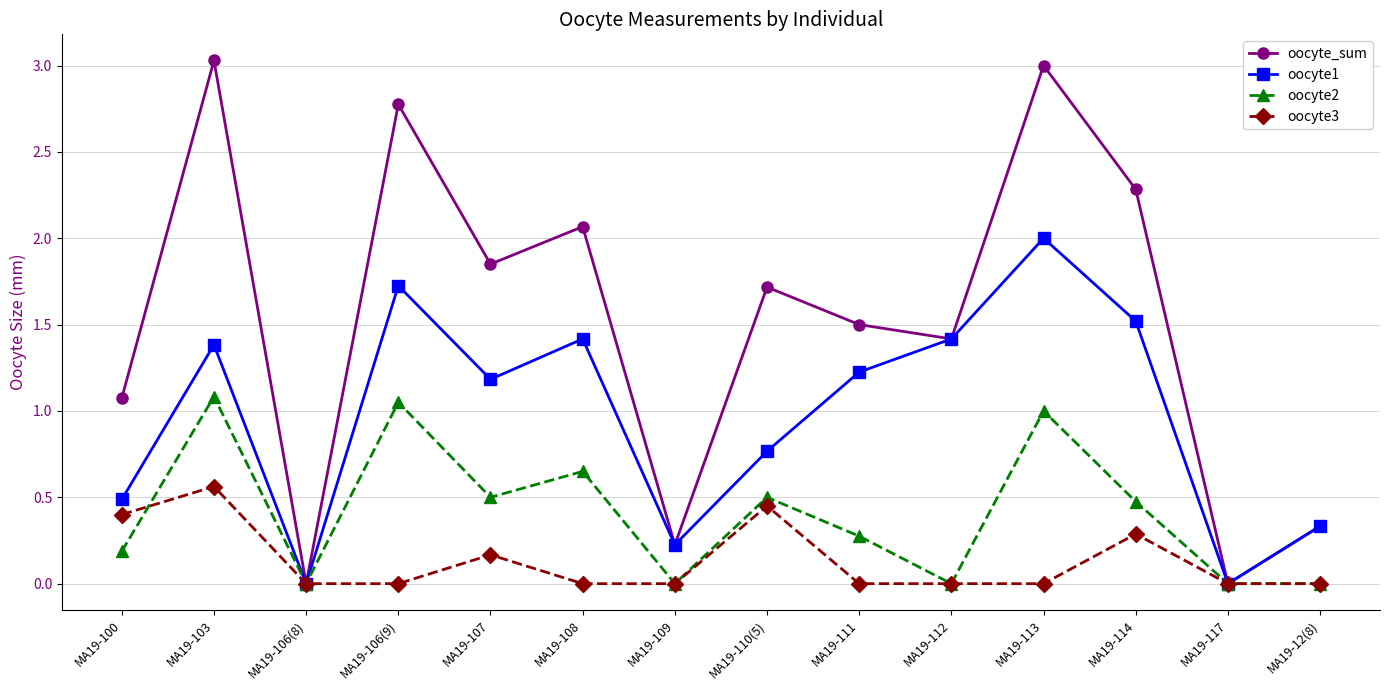

Is the value of oocyte3 at MA19-12(8) greater than the value of oocyte2 at MA19-107?

No